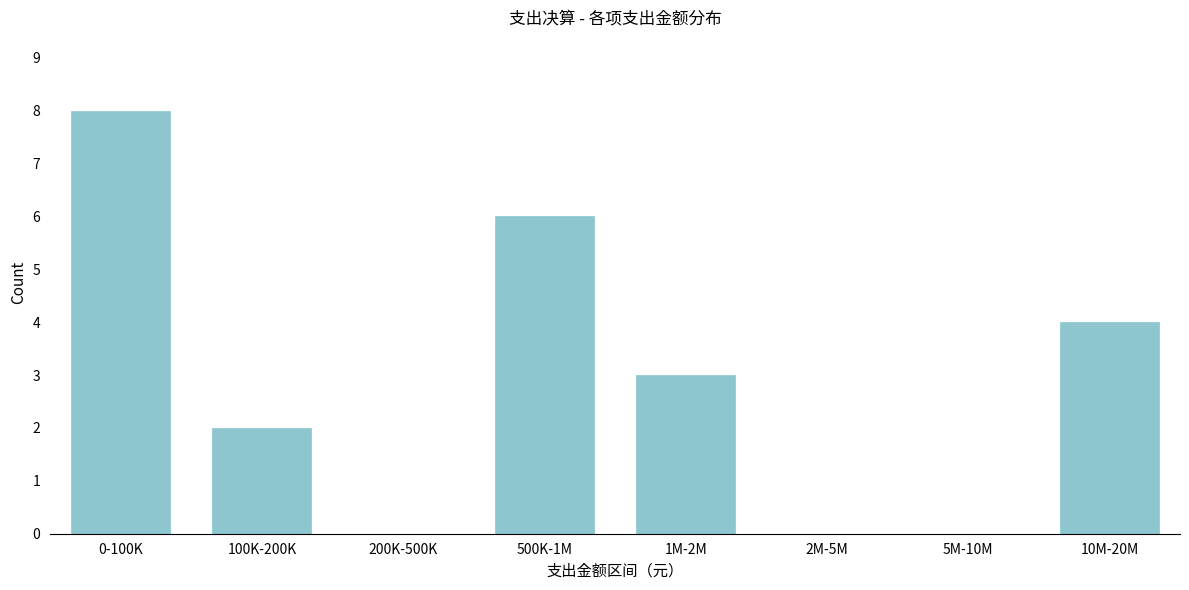

Reading right to left, transcribe all the data shown in this chart.

10M-20M=4	5M-10M=0	2M-5M=0	1M-2M=3	500K-1M=6	200K-500K=0	100K-200K=2	0-100K=8